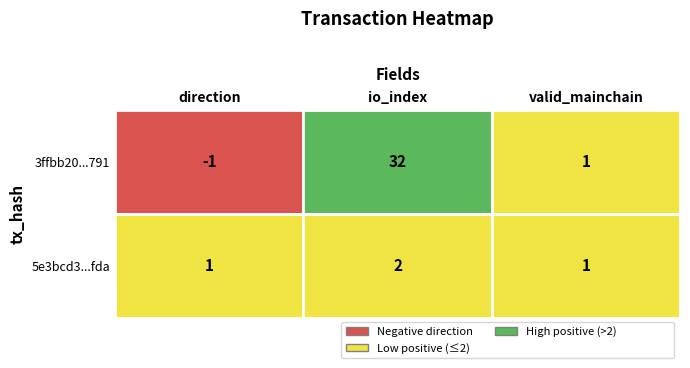

What is the difference between the highest and lowest values at io_index?

30